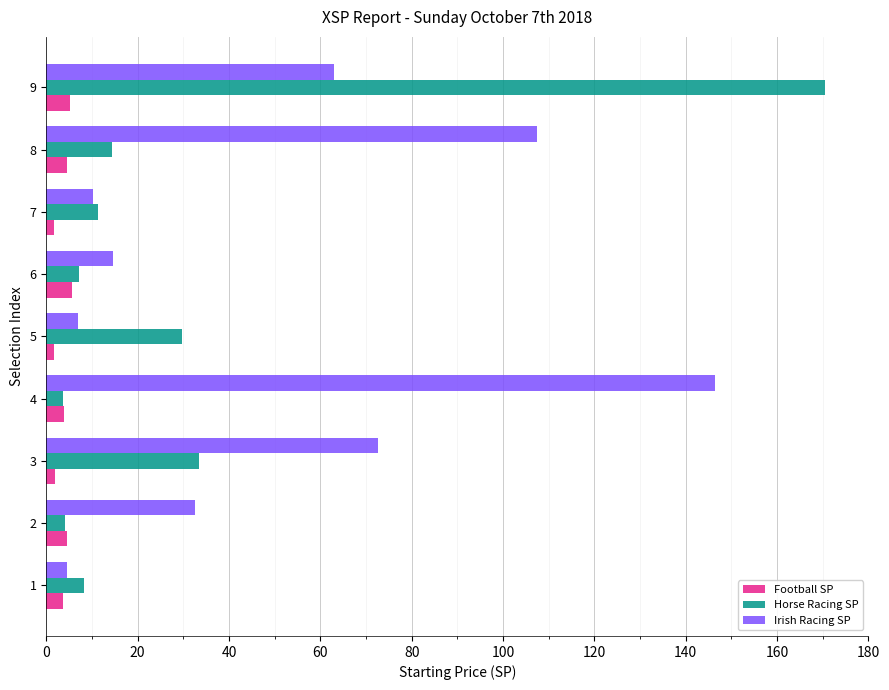

Is the value of Irish Racing SP at 7 greater than the value of Football SP at 7?

Yes